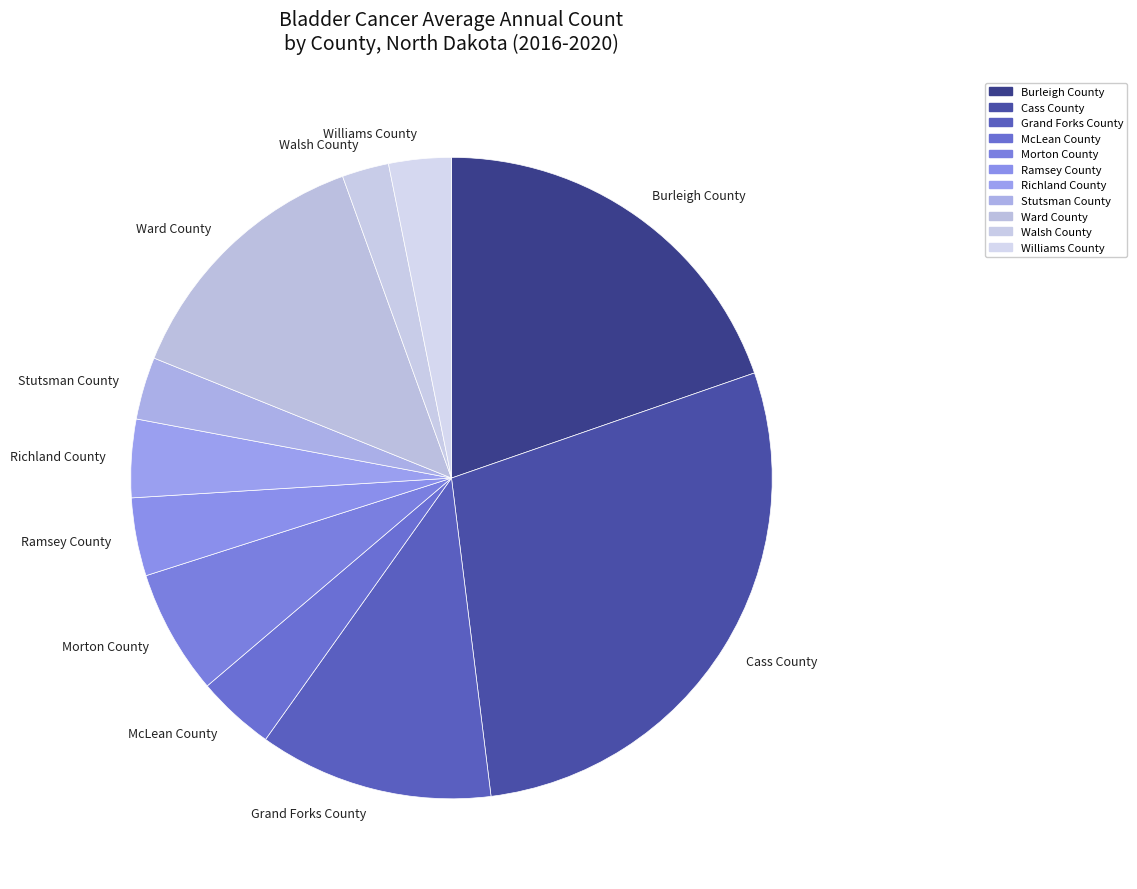

What is the ratio of the value at Morton County to the value at Williams County?

2.0